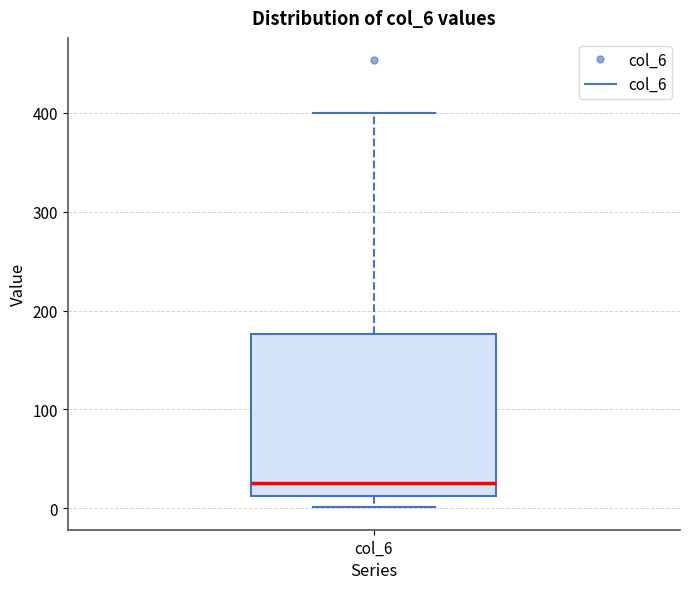

Read this box plot against the y-axis: the position of the median line, the range covered by the box, and the ends of both whiskers. The values are not printed on the chart, so give them approximately, as read against the axis.

median 30, box 10 to 180, whiskers 0 to 400